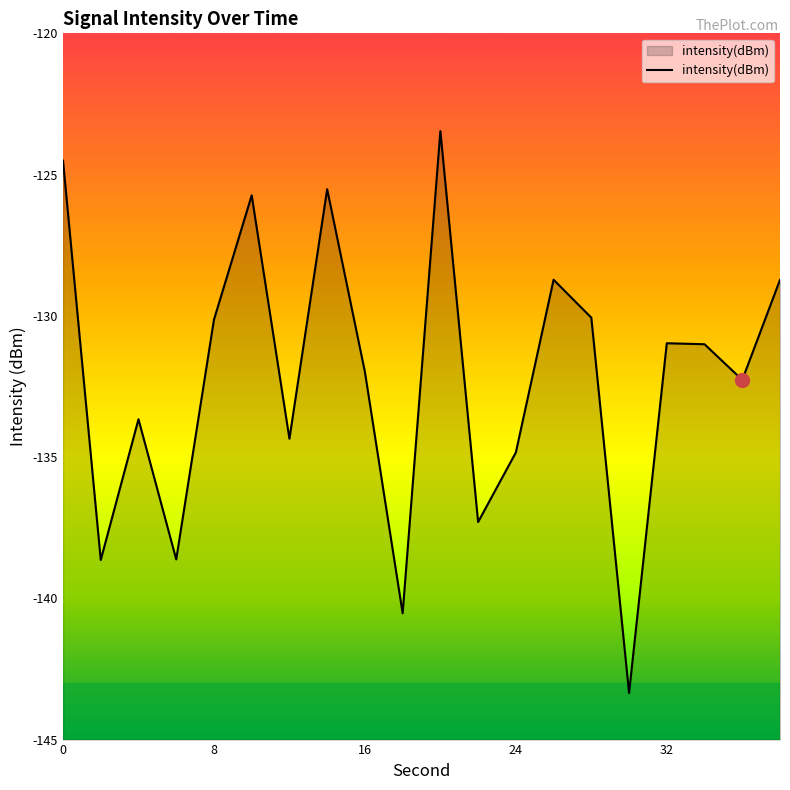

What is the approximate value at 26?

-128.7